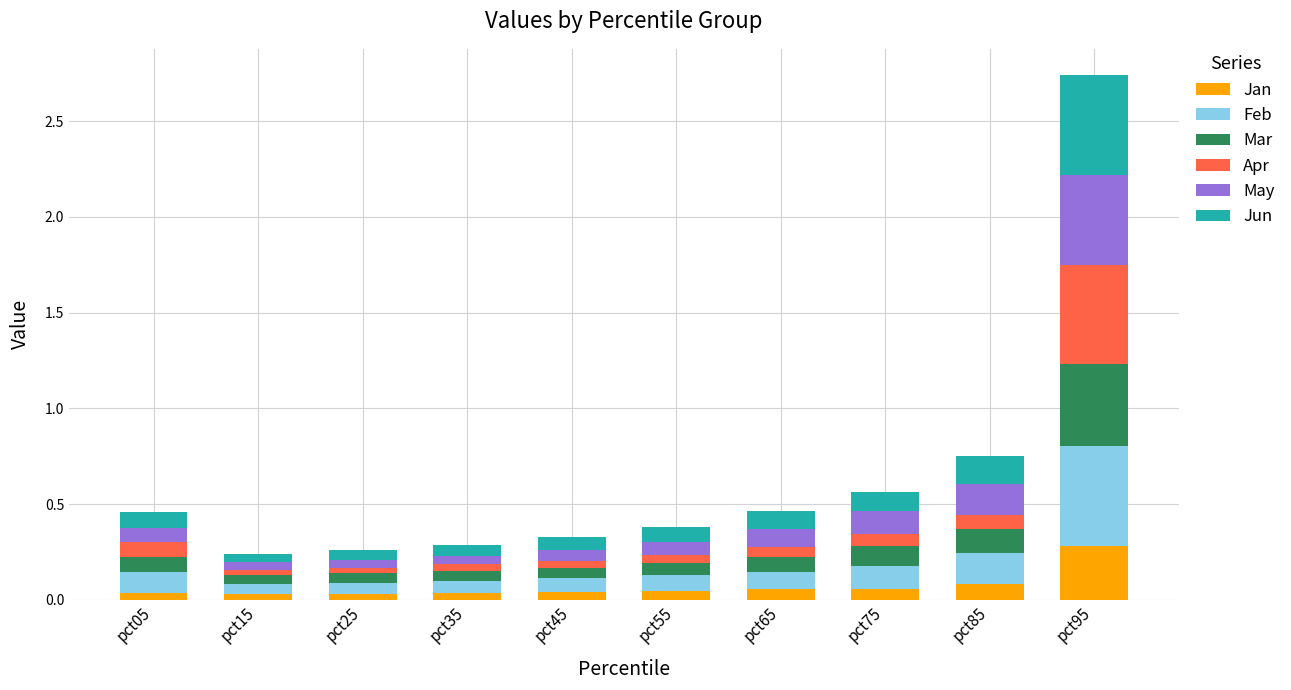

At which category is the sum across all series the highest?

pct95